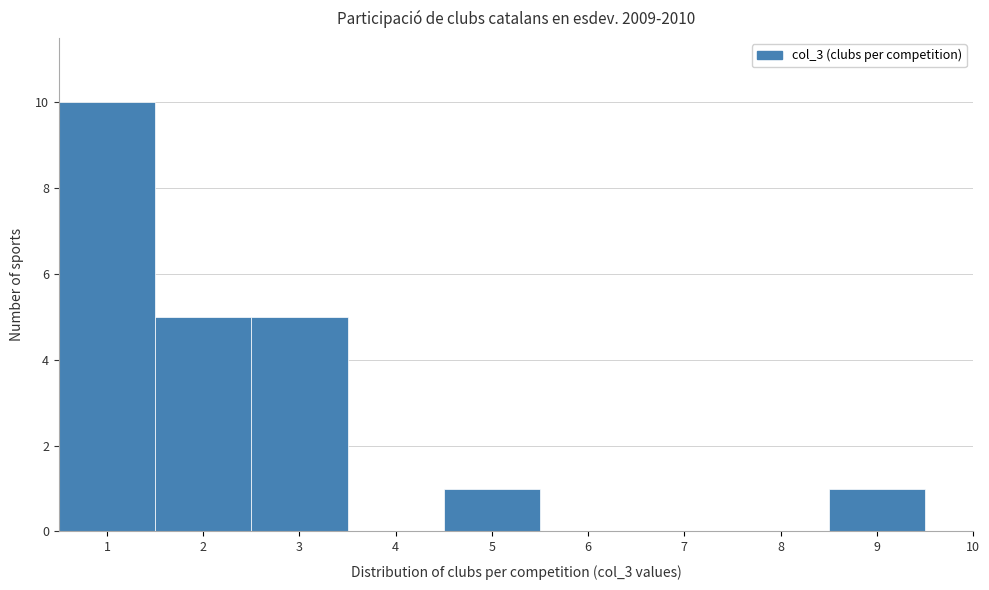

Which range on the x-axis has the tallest bar?

0.5 to 1.5